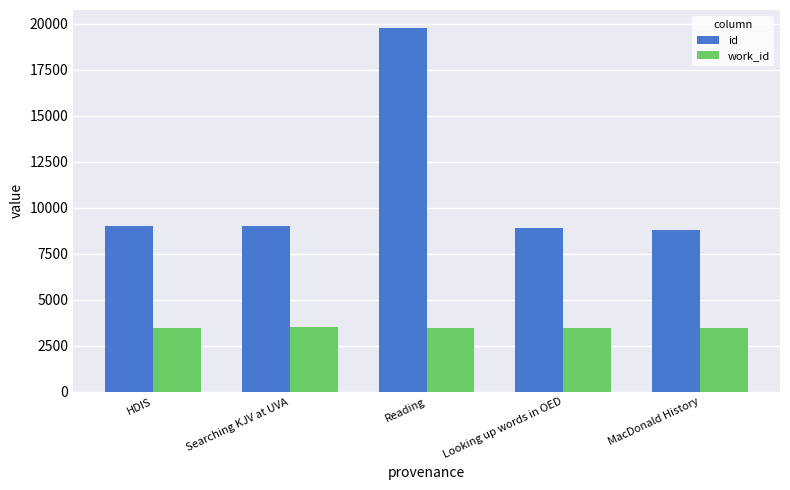

At how many categories does at least one series exceed 12985?

1